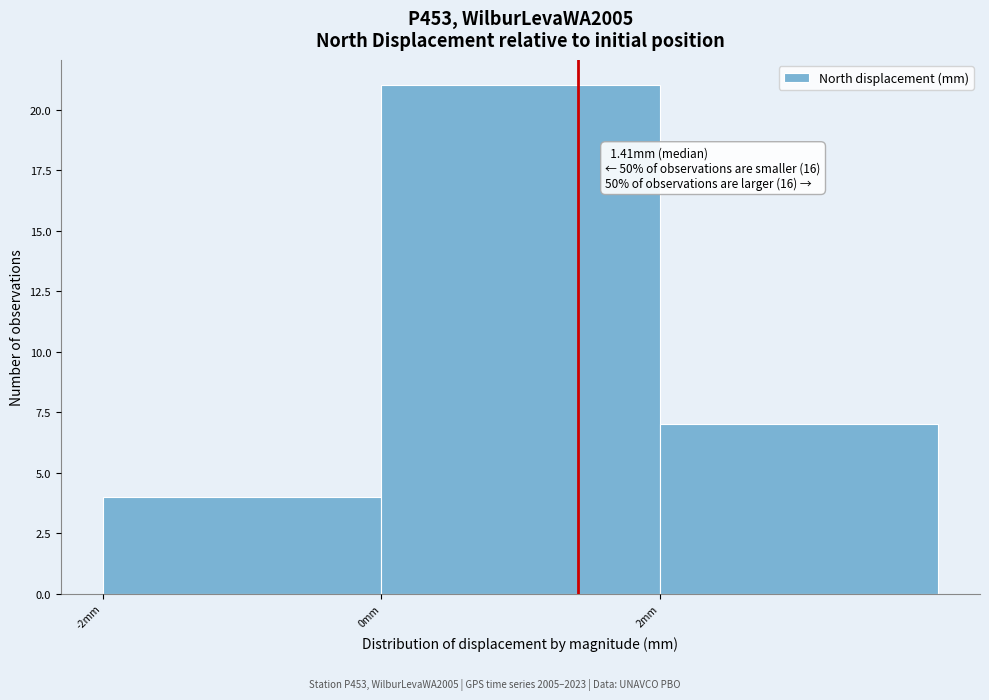

Over which range of the x-axis is the bar tallest?

0 to 2